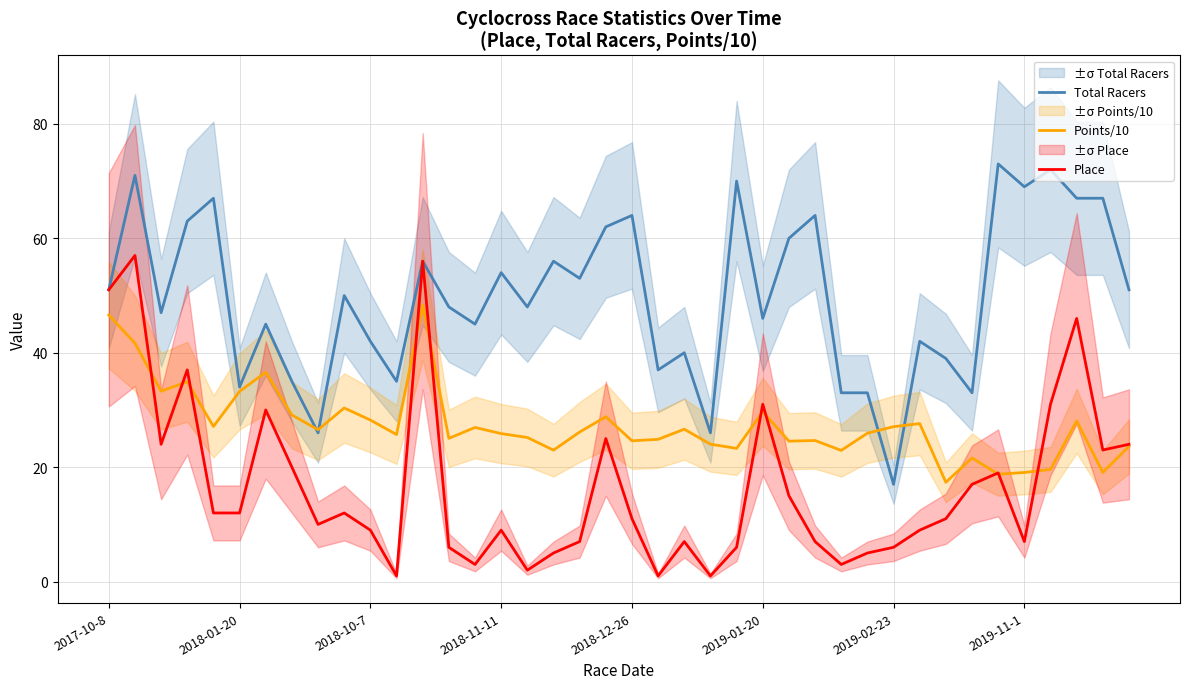

True or false: Place has more than 1 points higher than both neighbors.

True